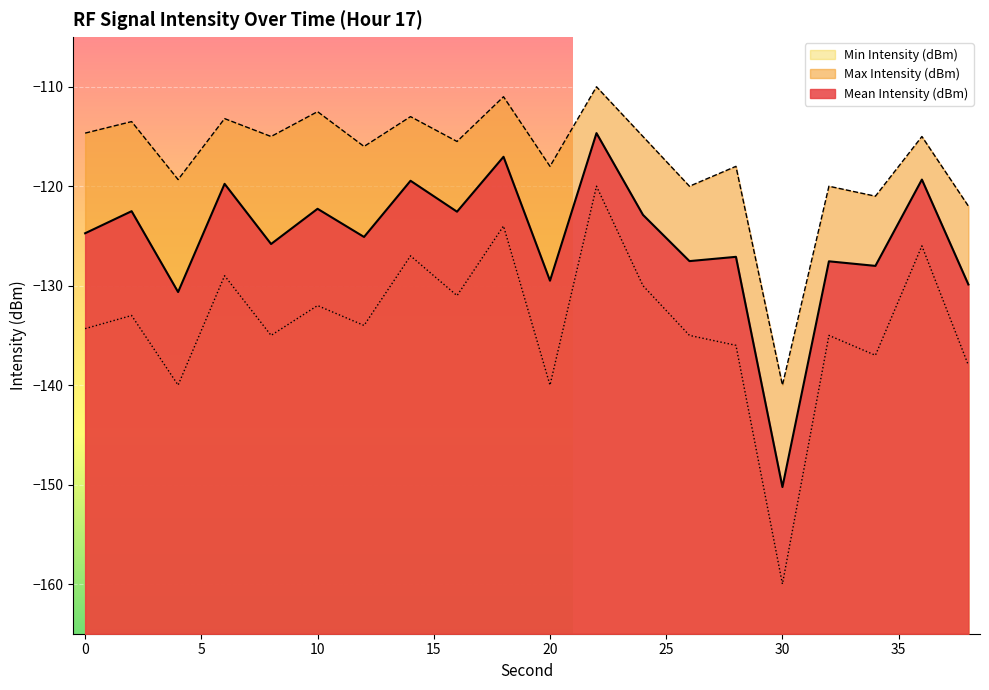

Is the value of Max Intensity (dBm) at 28 greater than the value of Mean Intensity (dBm) at 36?

Yes